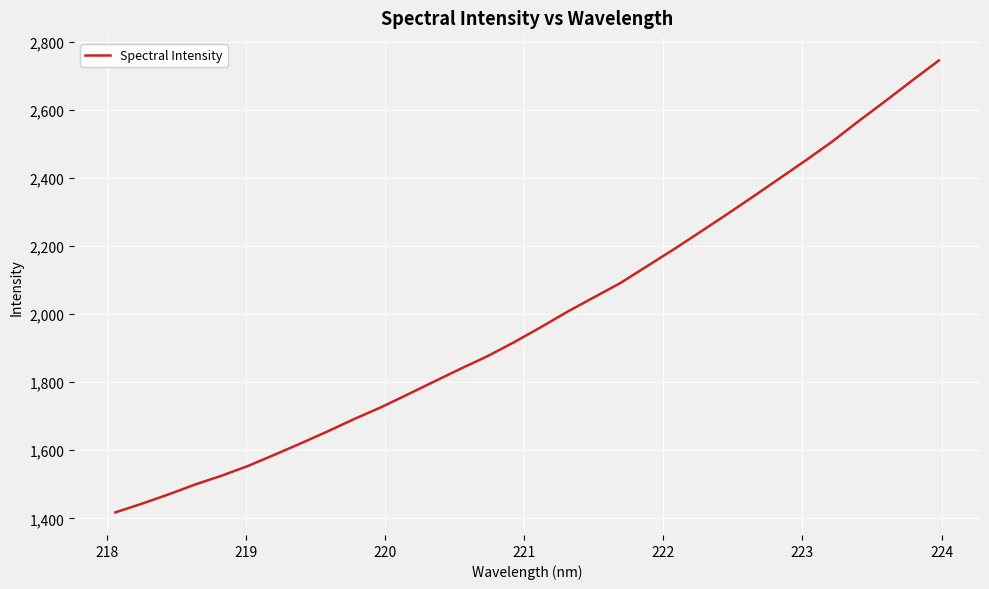

How many values exceed 1960?

16